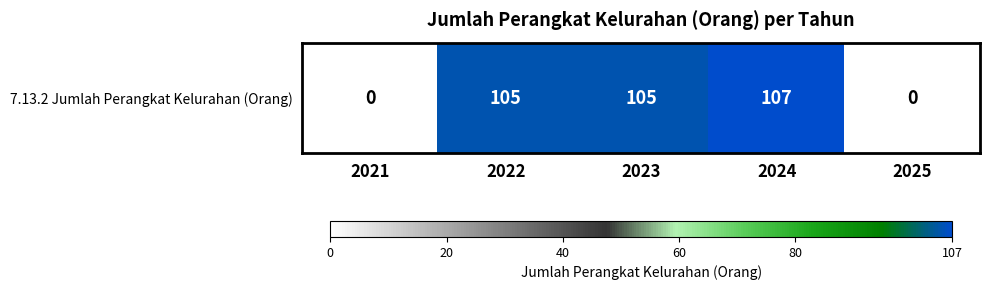

Where is the data nearest to the value 53?

2022